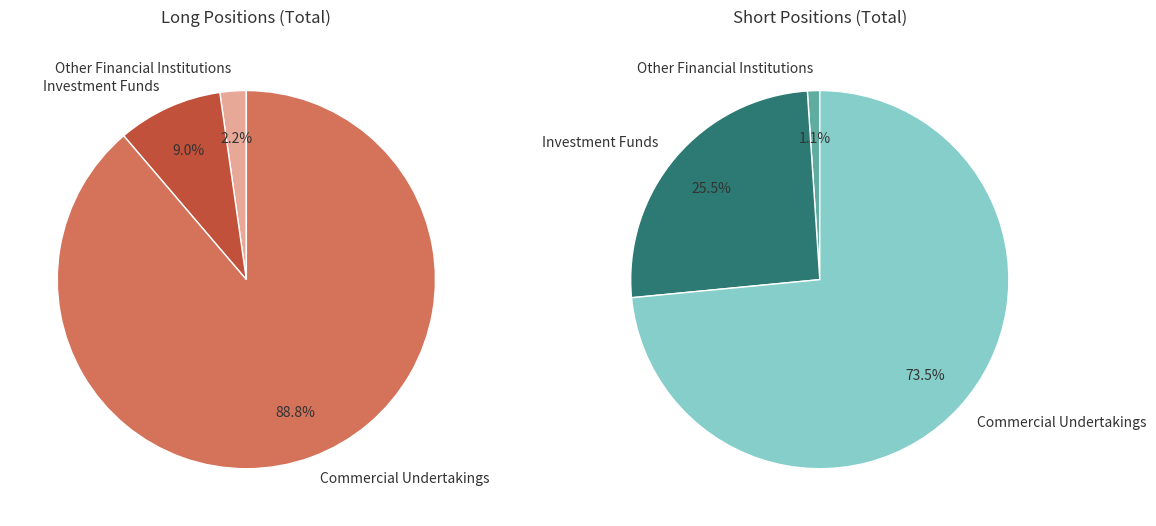

How many segments does this pie chart have?

3